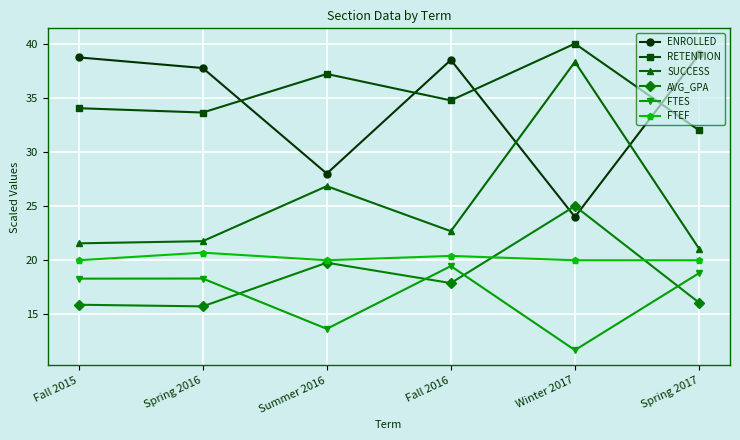

What is the minimum value for AVG_GPA?

15.7